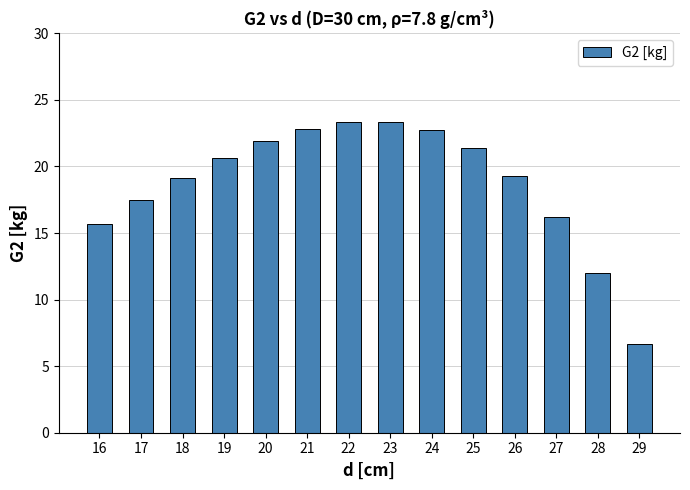

Read the value at 22.

23.3